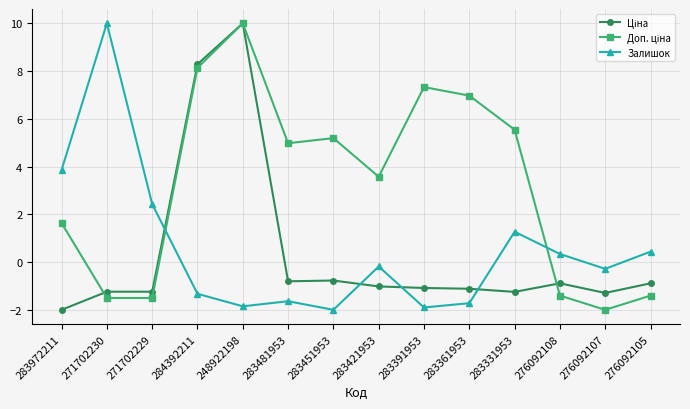

What position from the right is 271702230?

13